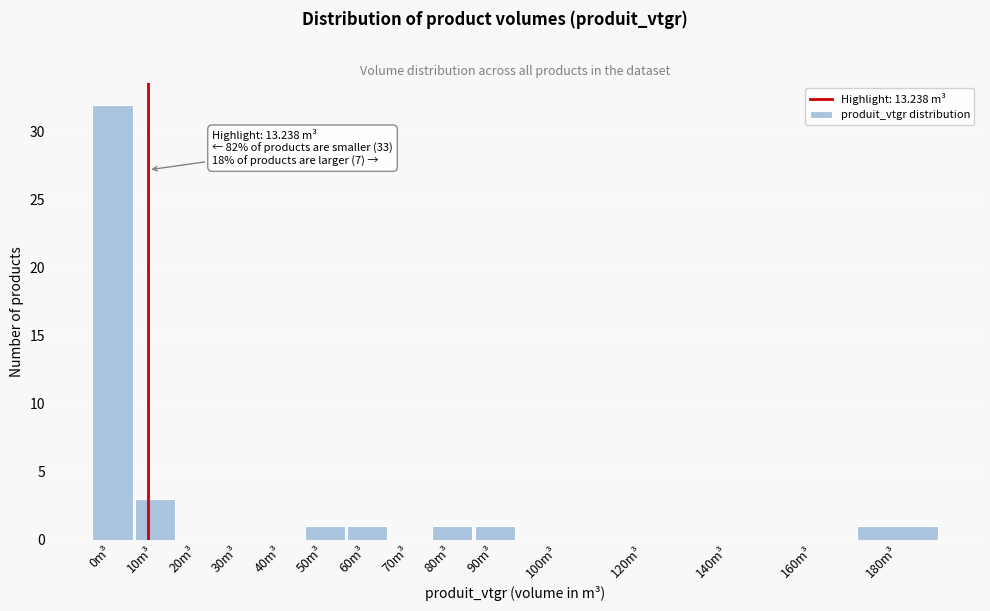

What is the change in value from 10m³ to 20m³?

-3